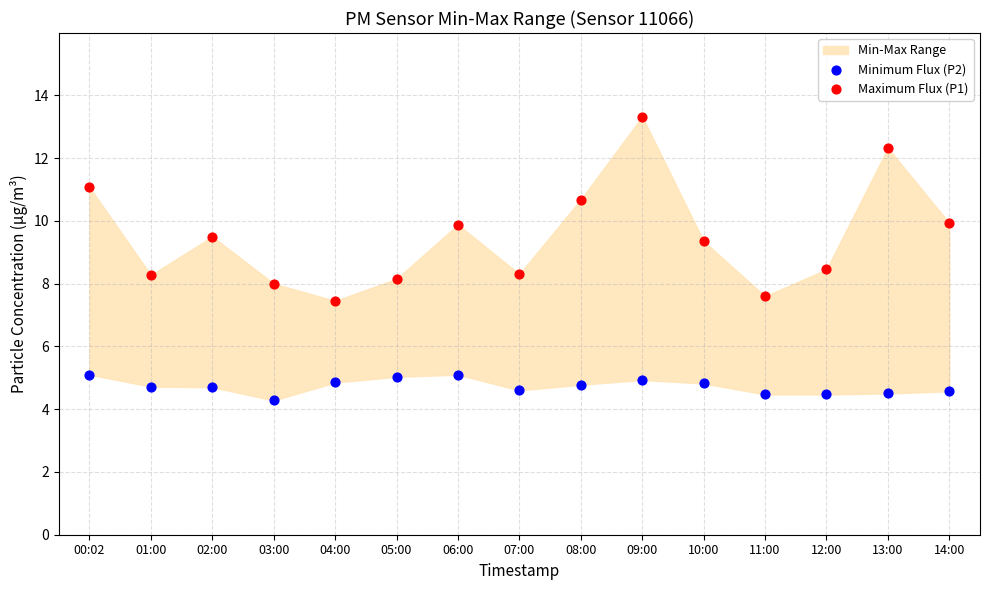

In the Minimum Flux (P2) series, what Y value is closest to 4?

4.3